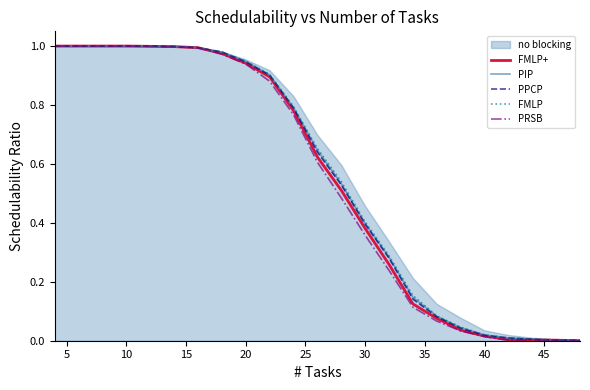

What is the difference between the maximum and minimum values in the PRSB series?

1.0